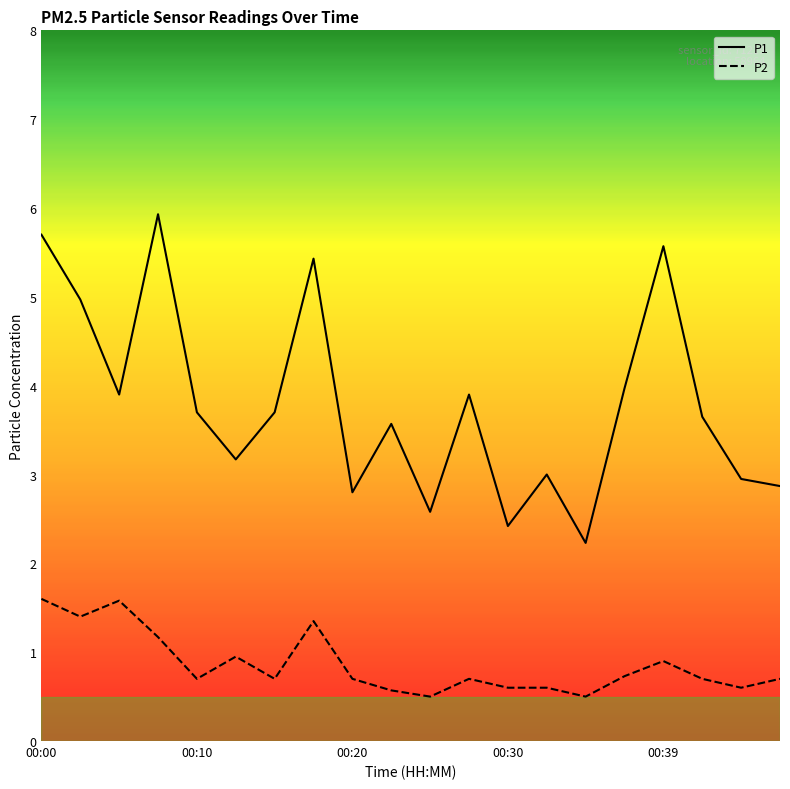

Rank the series by their maximum value, from highest to lowest.

P1, P2